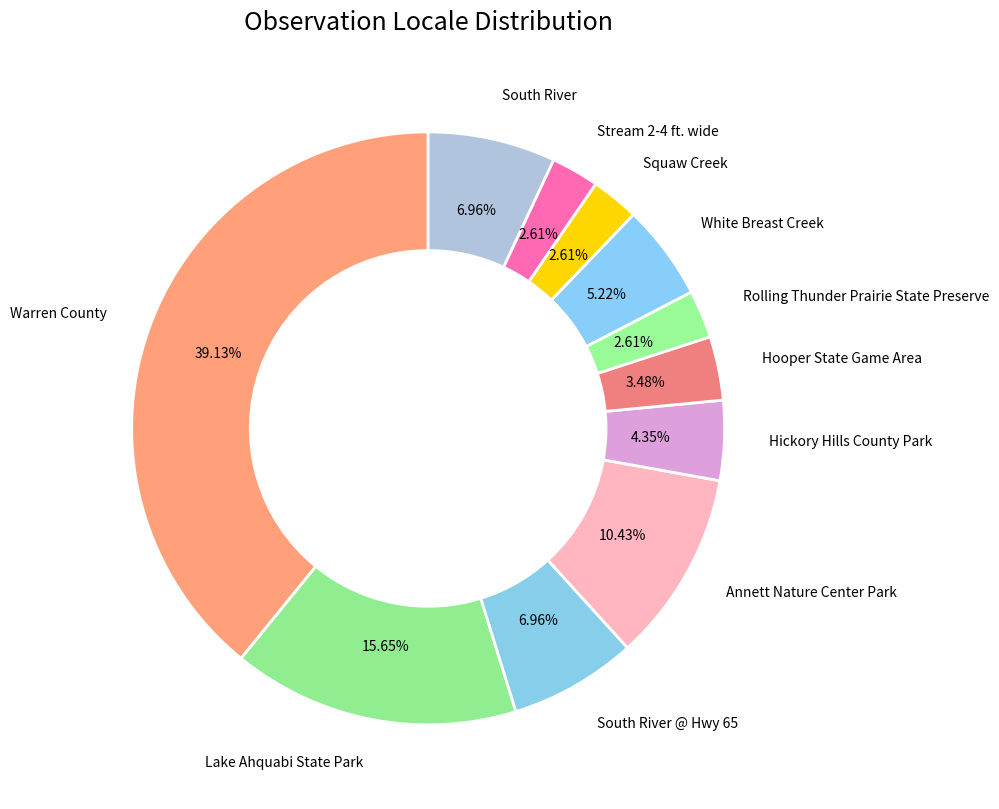

What is the largest slice in the pie chart?

Warren County